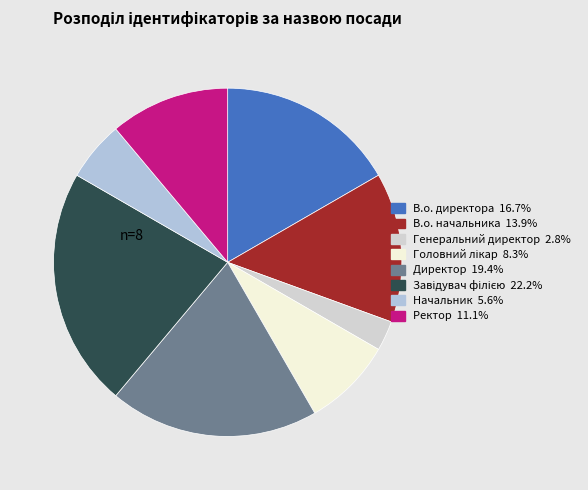

Rank the categories by value from highest to lowest.

Завідувач філією, Директор, В.о. директора, В.о. начальника, Ректор, Головний лікар, Начальник, Генеральний директор